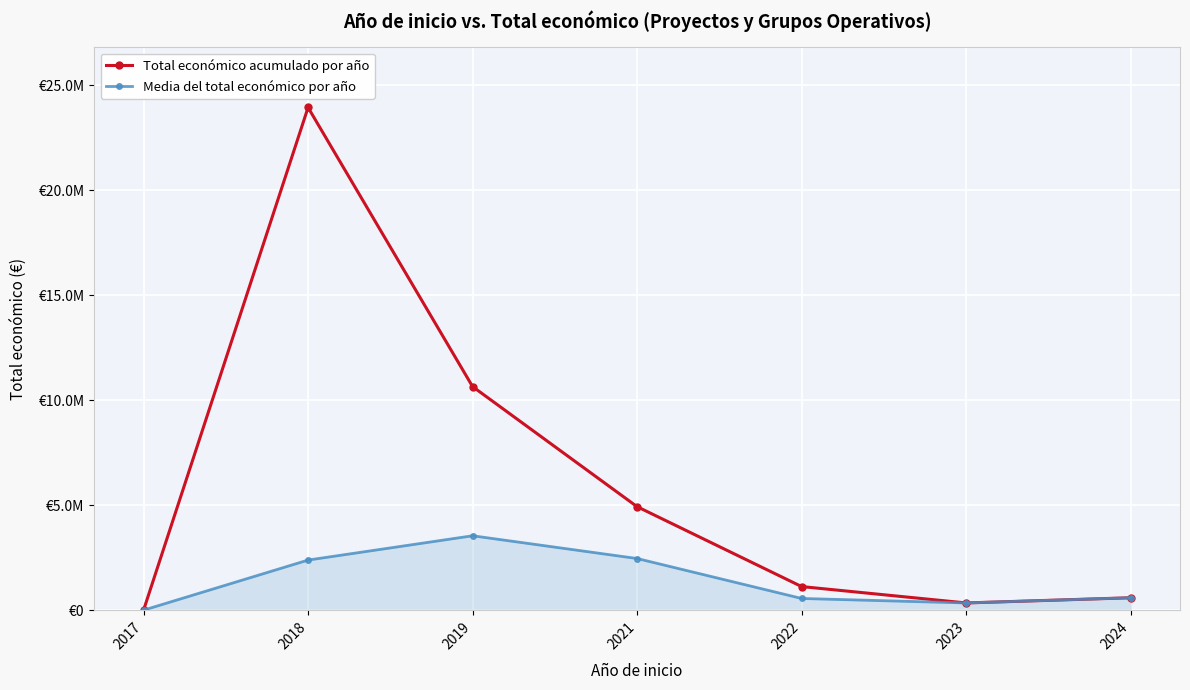

What are all the series names shown in the legend?

Total económico acumulado por año, Media del total económico por año